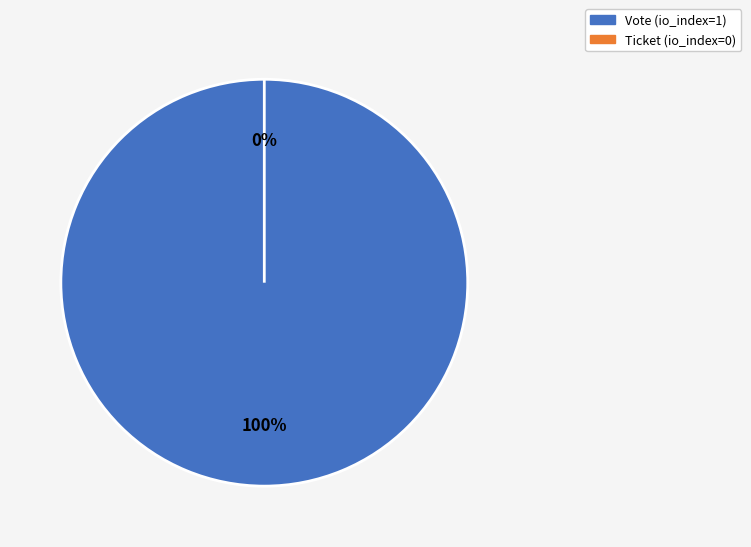

What is the smallest slice in the pie chart?

Ticket